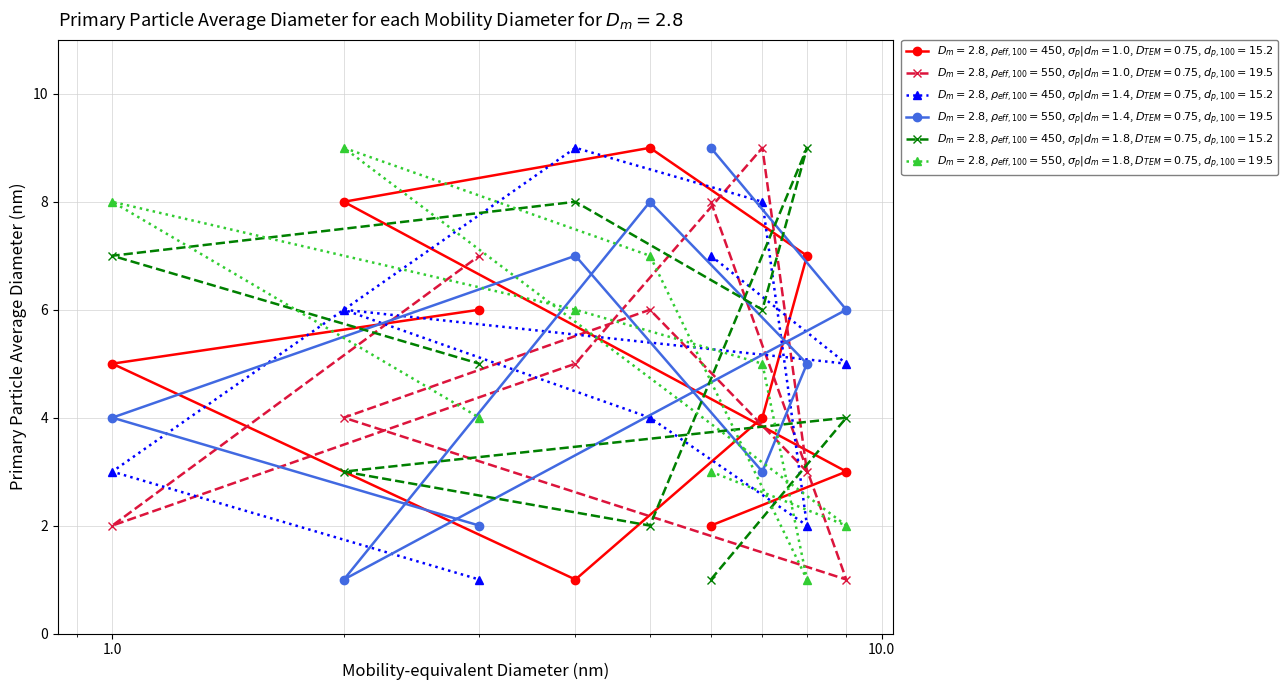

At how many categories does at least one series exceed 8?

6